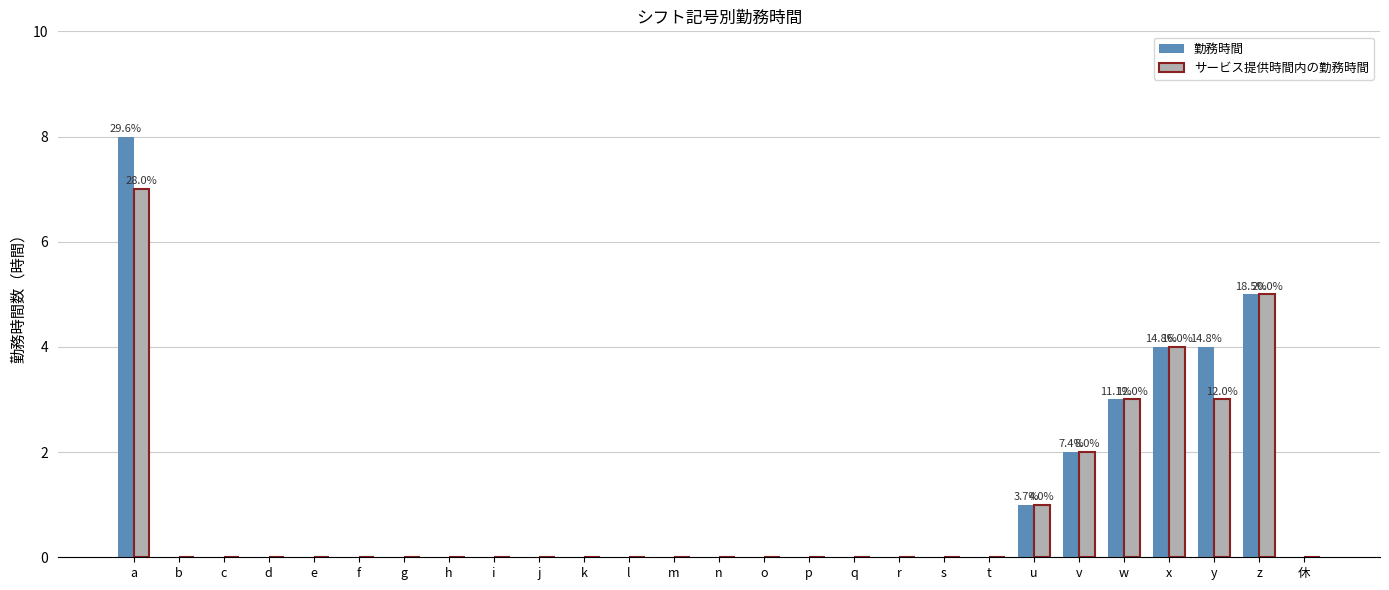

Is it true that 勤務時間 equals 0 at d?

True